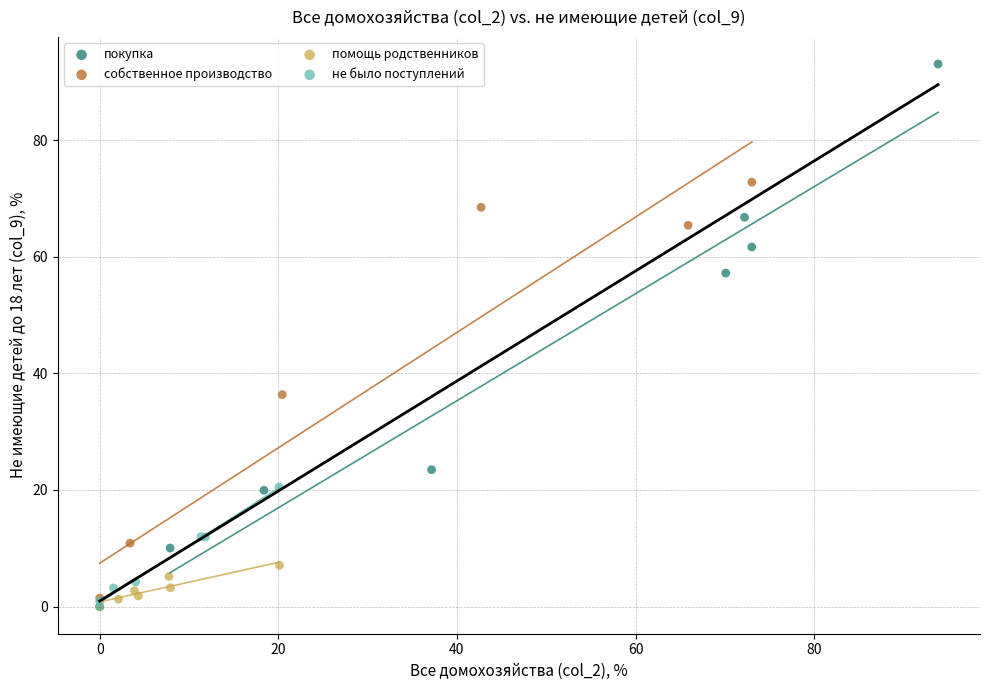

Which series reaches the maximum Y coordinate?

покупка